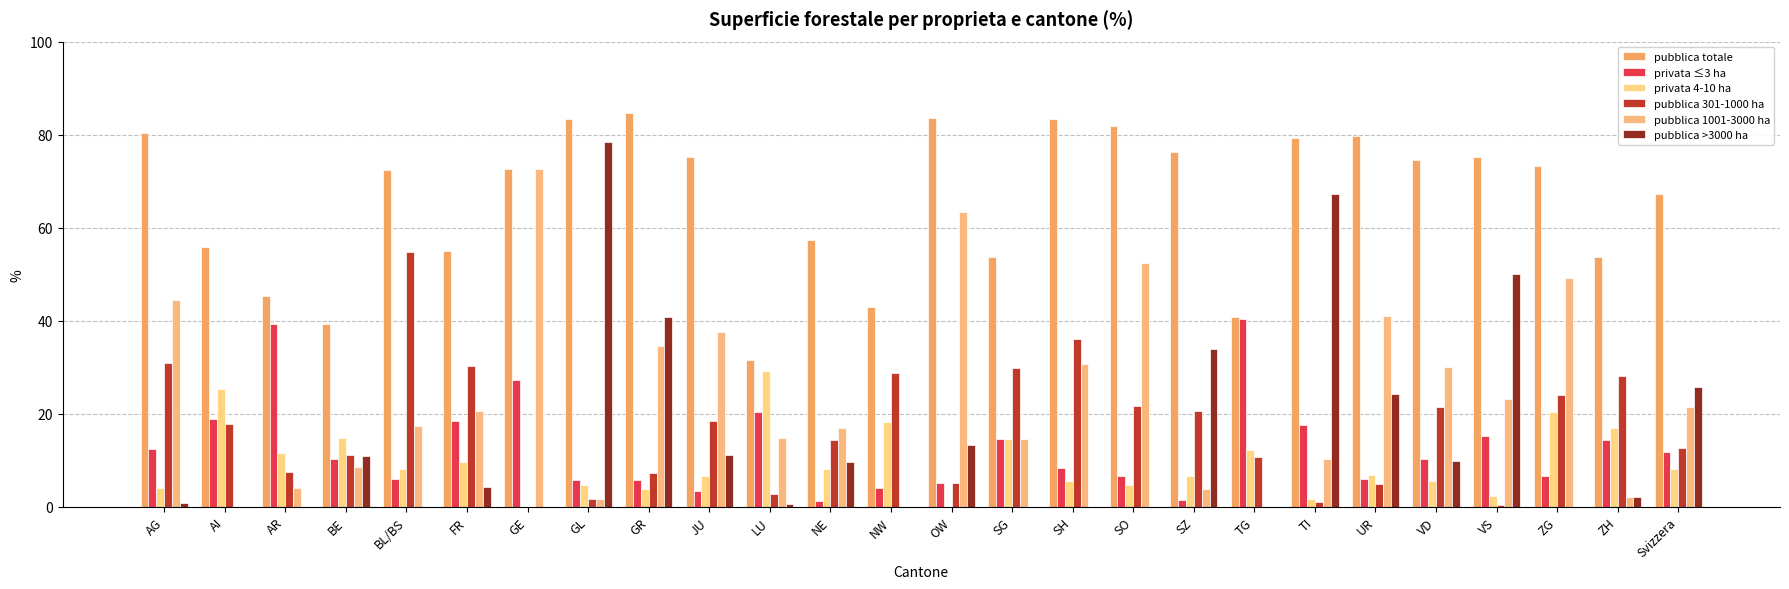

Rank the categories by pubblica 301-1000 ha value from highest to lowest.

BL/BS, SH, AG, FR, SG, NW, ZH, ZG, SO, VD, SZ, JU, AI, NE, Svizzera, BE, TG, AR, GR, OW, UR, LU, GL, TI, VS, GE